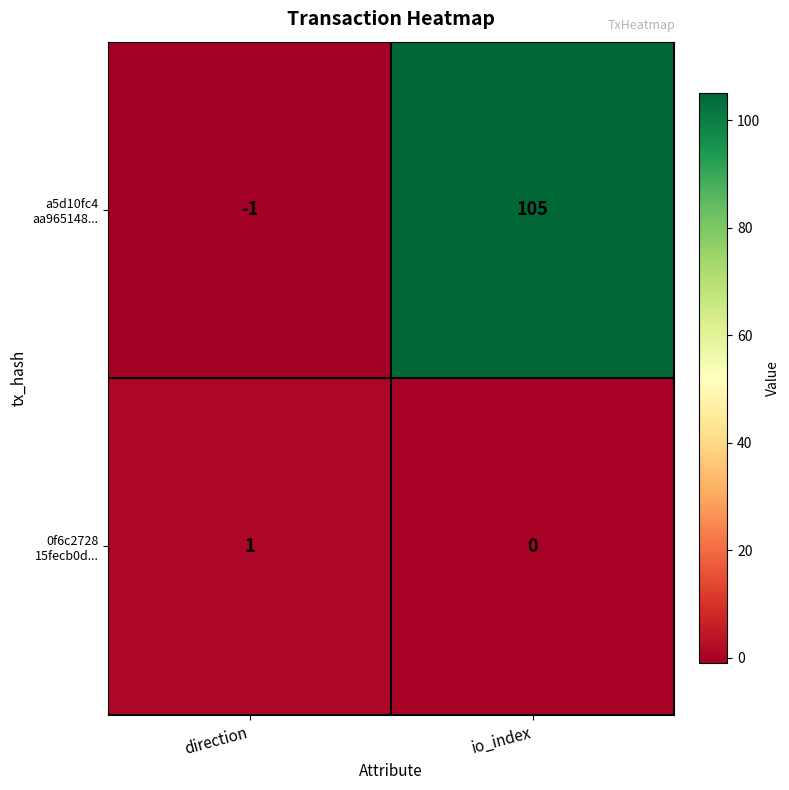

Which category has the lowest value across all series?

direction